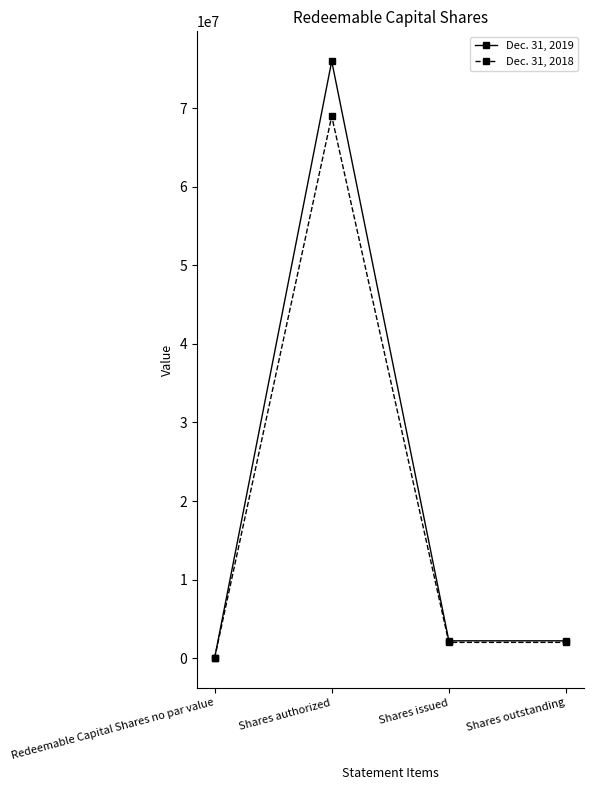

At how many categories does at least one series exceed 71684295?

1